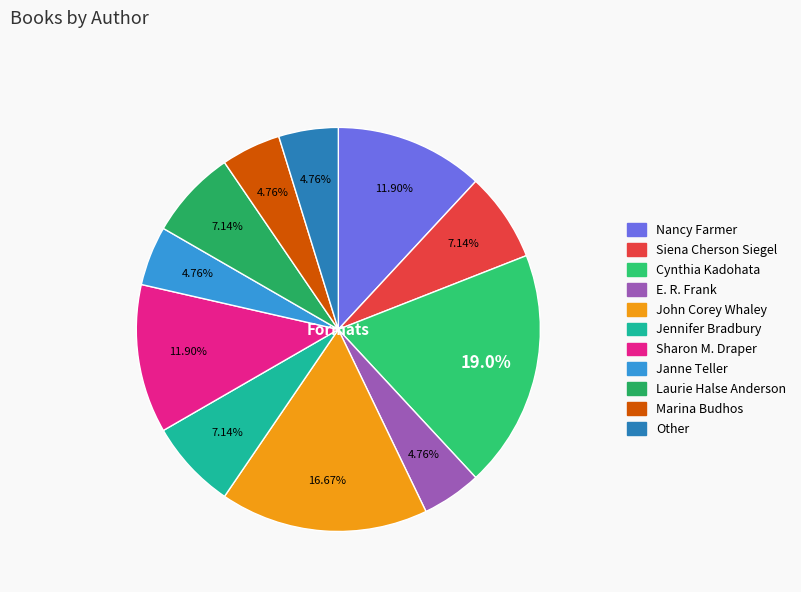

How many slices are in this pie chart?

11